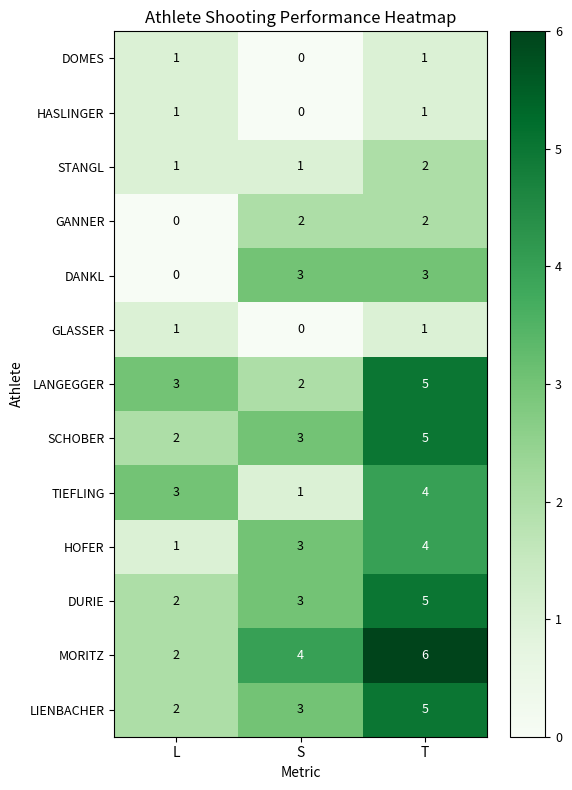

How many distinct data groups are displayed?

13